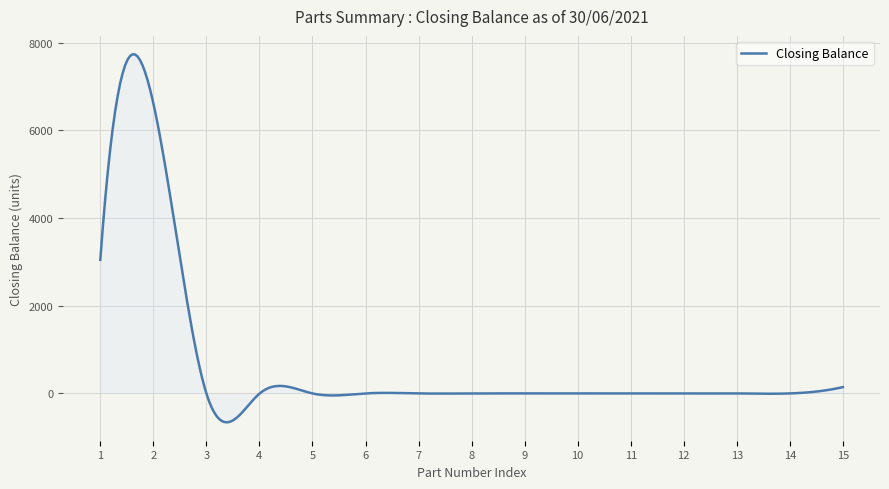

What is the difference between the maximum and minimum values?

8392.0